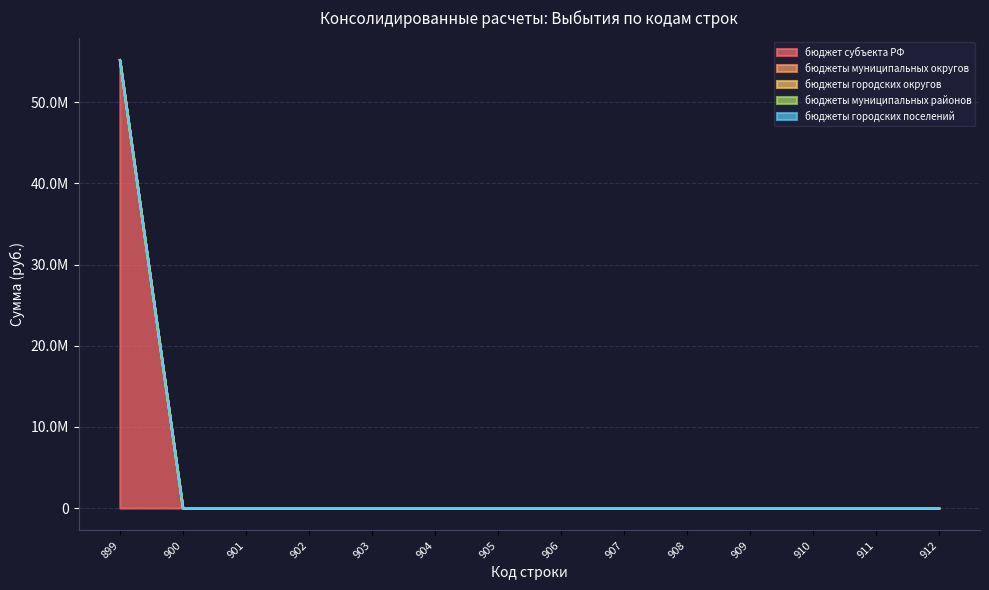

The value of бюджет субъекта РФ at 910 is -37616014.0. True or false?

False